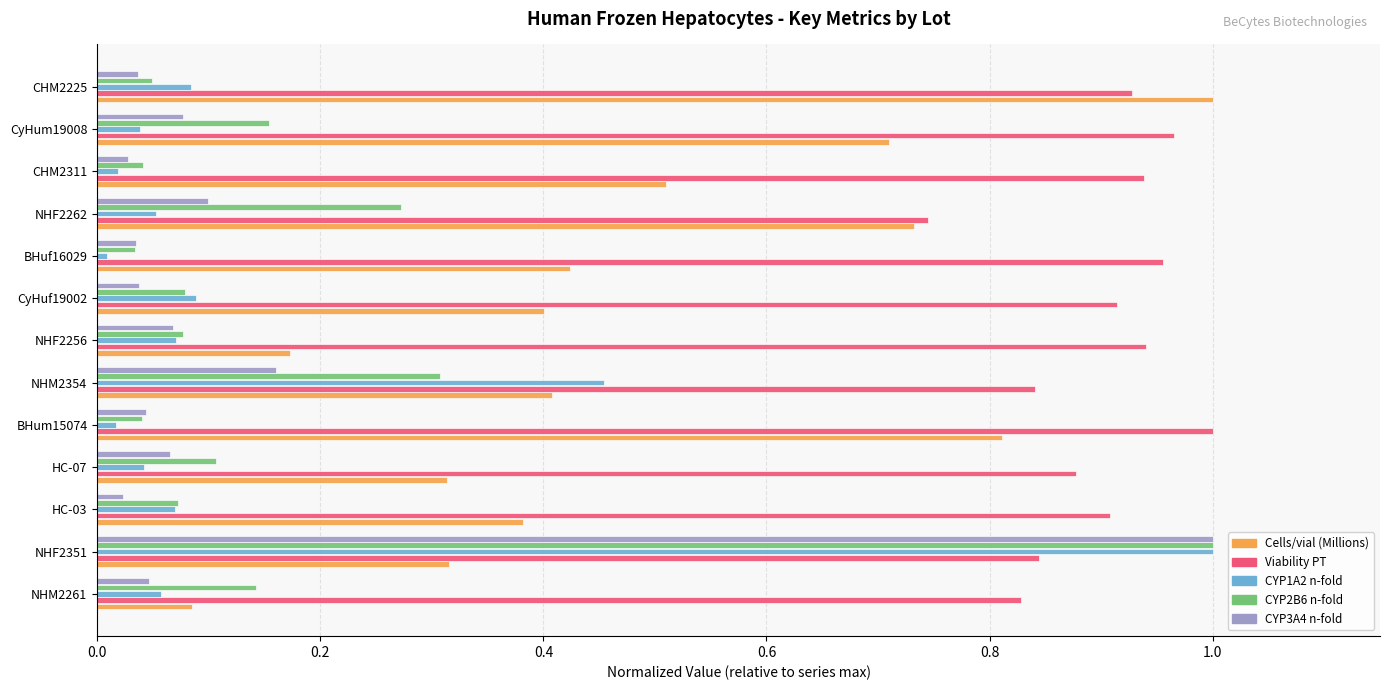

What is the sum of the CYP3A4 n-fold values at NHF2351 and HC-07?

1.1